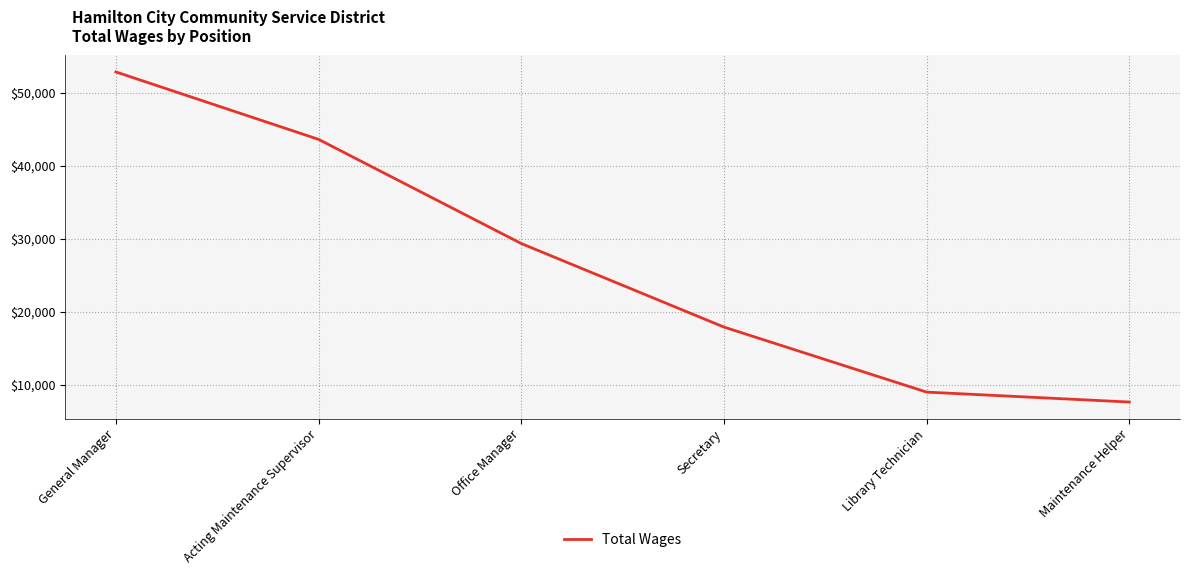

True or false: the data shows 17927 at Secretary.

True